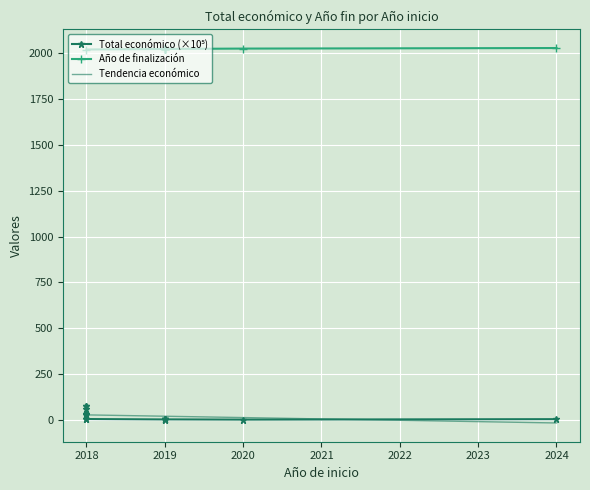

What is the approximate value at 2019?

4.5